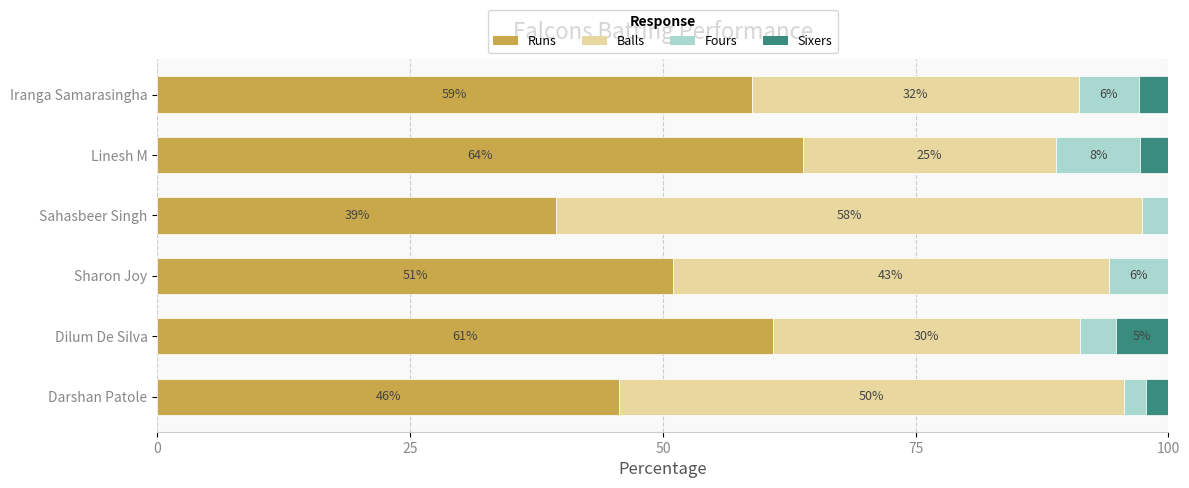

What is the maximum value for Runs?

63.9